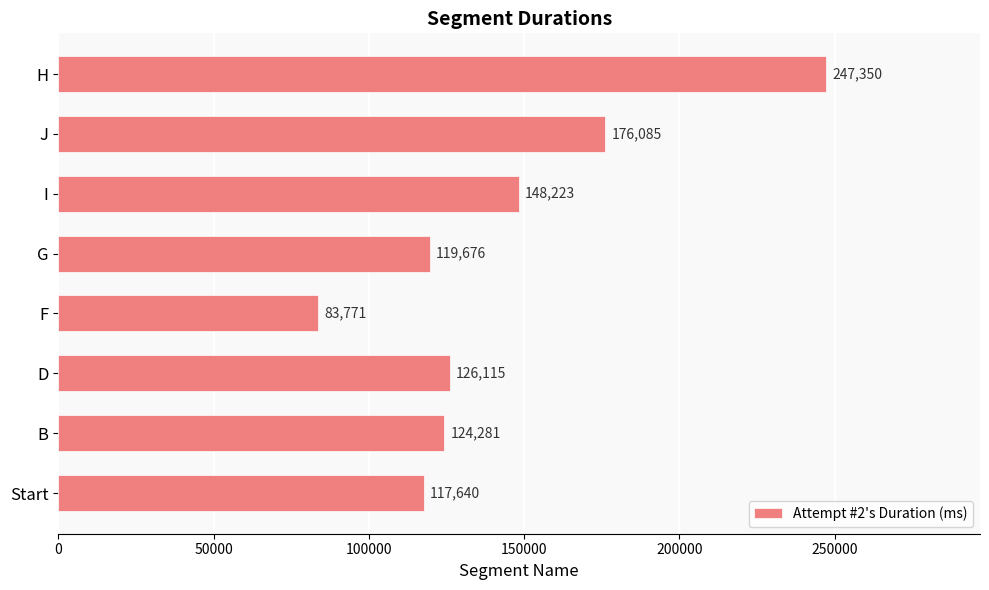

What is the change in value from D to G?

-6439